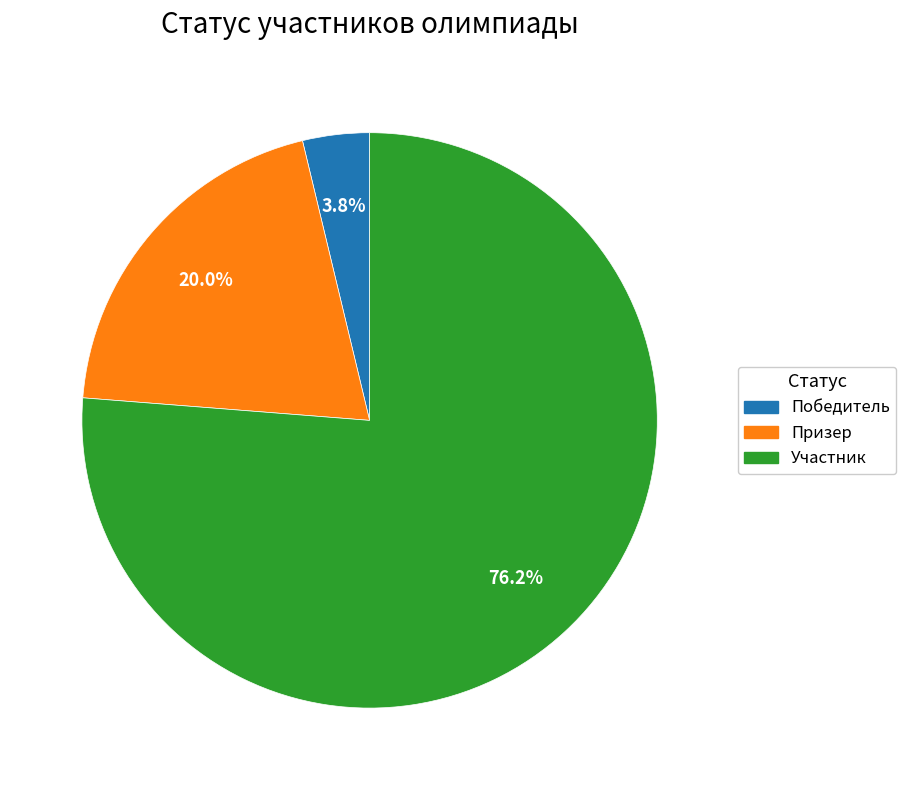

Which category accounts for the majority?

Участник